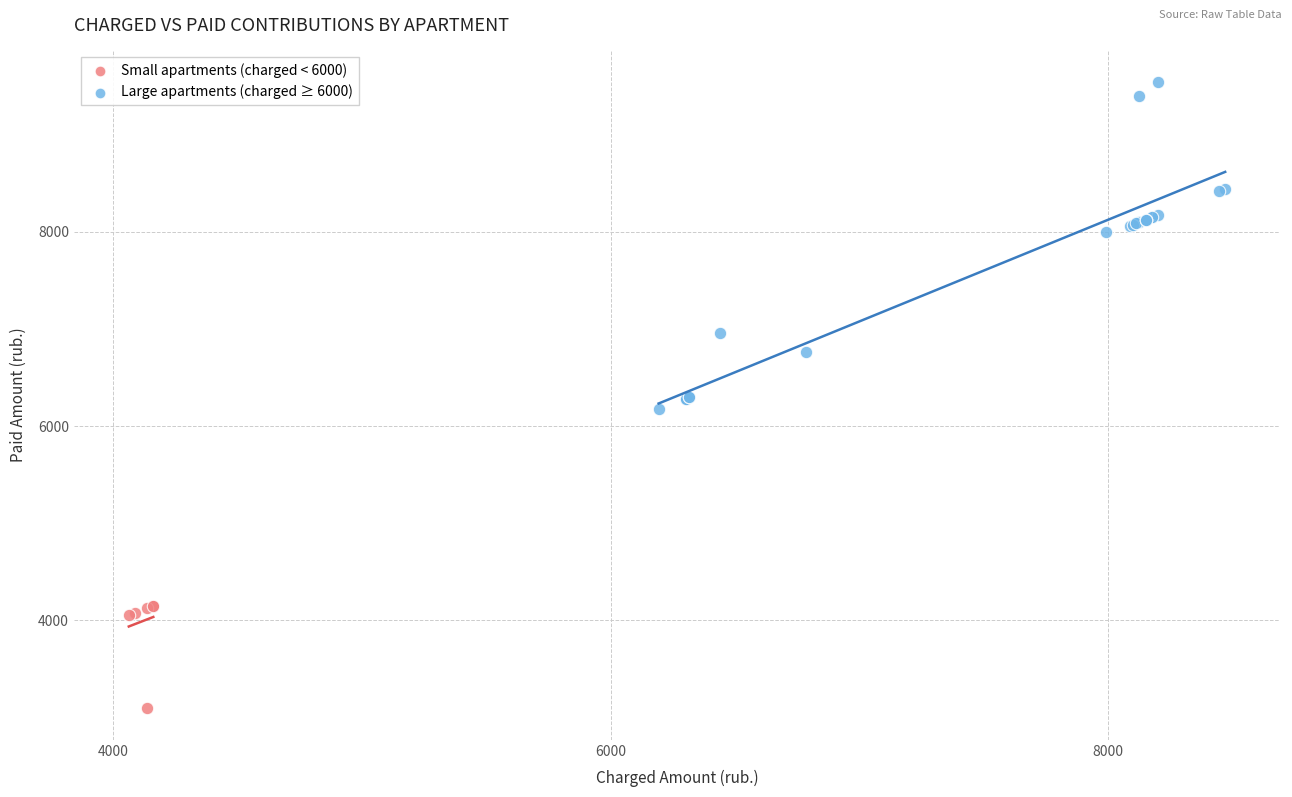

Which series contains the highest Y value?

Large apartments (charged ≥ 6000)